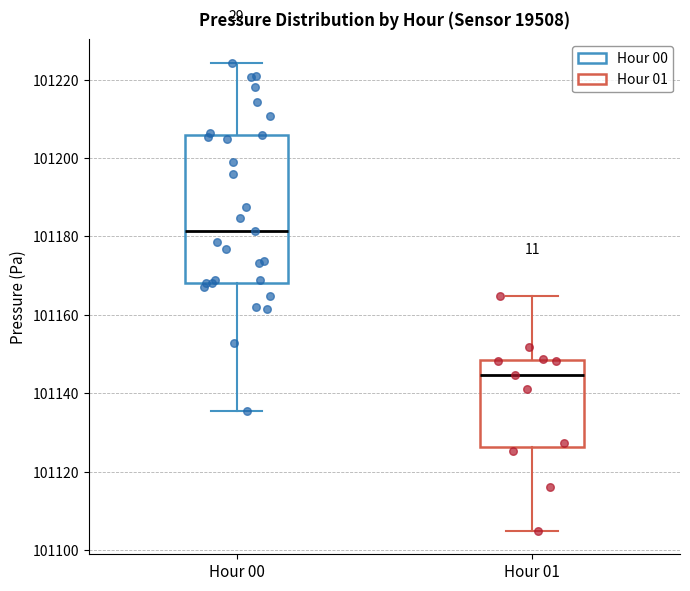

Which box's median line is the lowest?

Hour 01